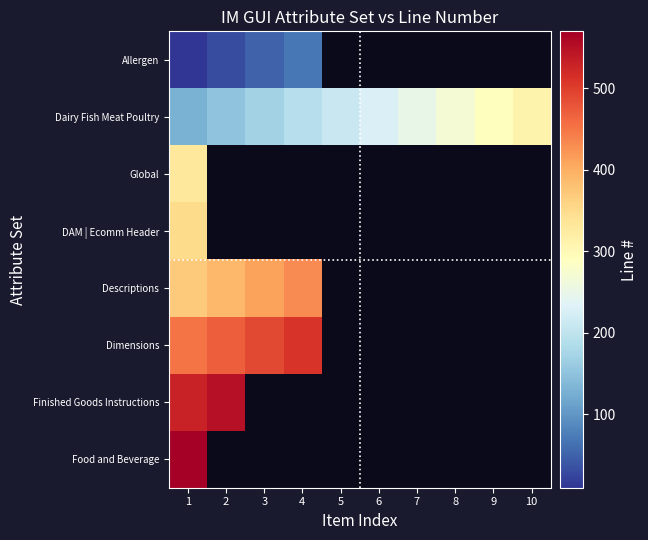

What is the sum of the Allergen values at 1 and 2?

40.0